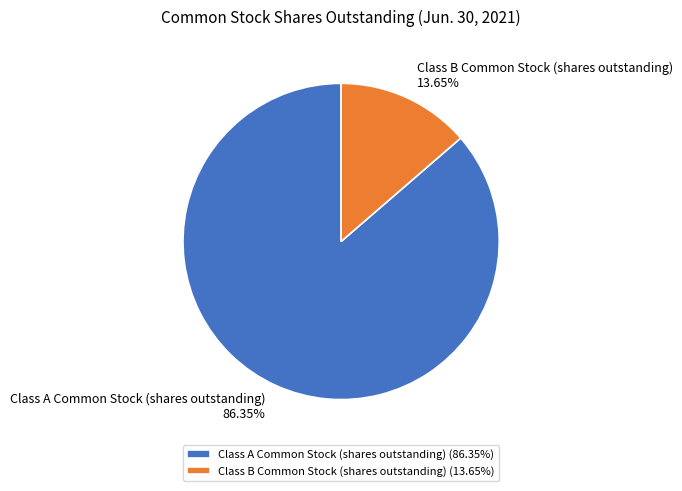

To the nearest percent, what is the combined percentage of Class A Common Stock (shares outstanding) and Class B Common Stock (shares outstanding)?

100%